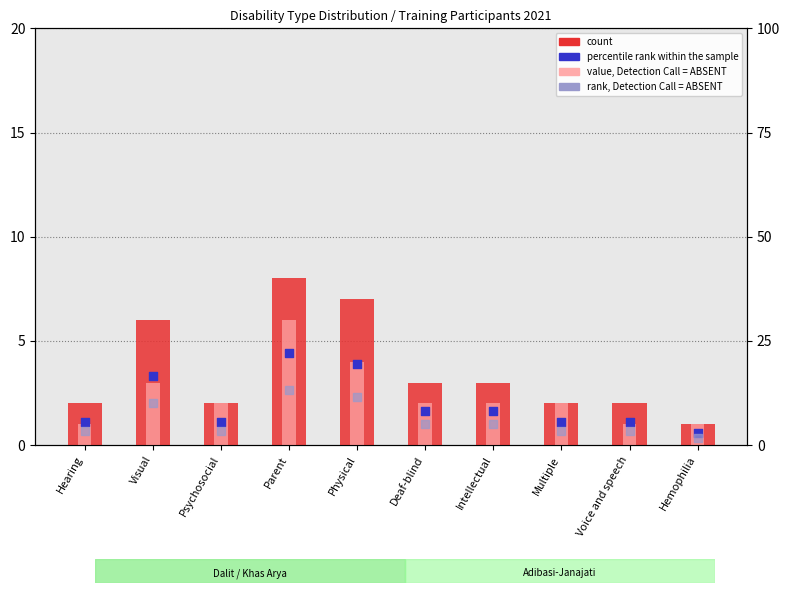

Which series reaches the minimum Y coordinate?

count